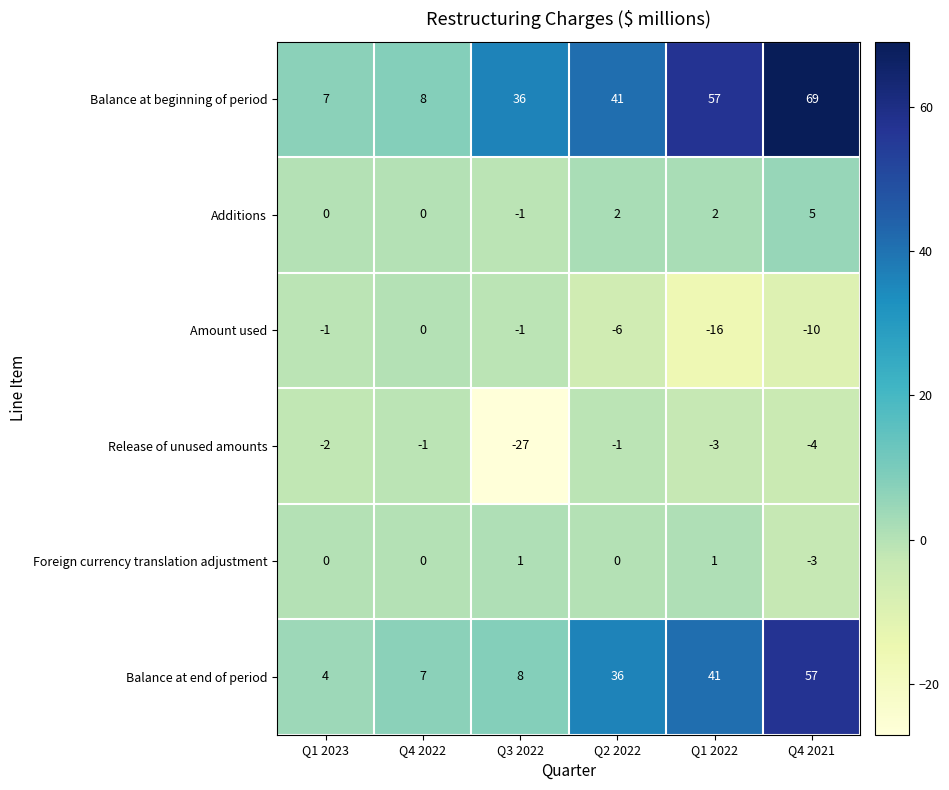

What is the spread (max minus min) of values at Q1 2022?

73